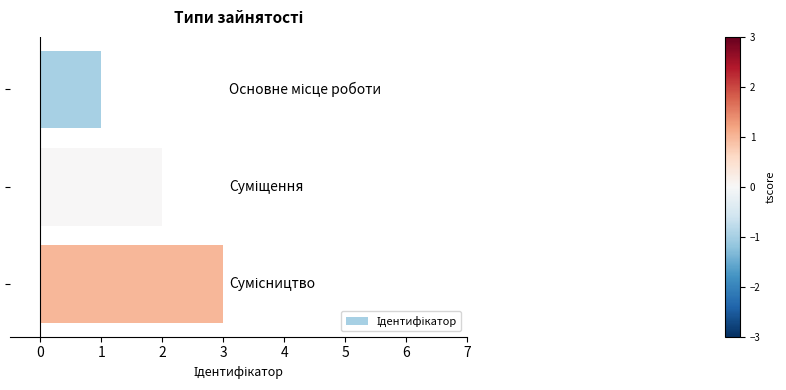

What is the sum of all values?

6